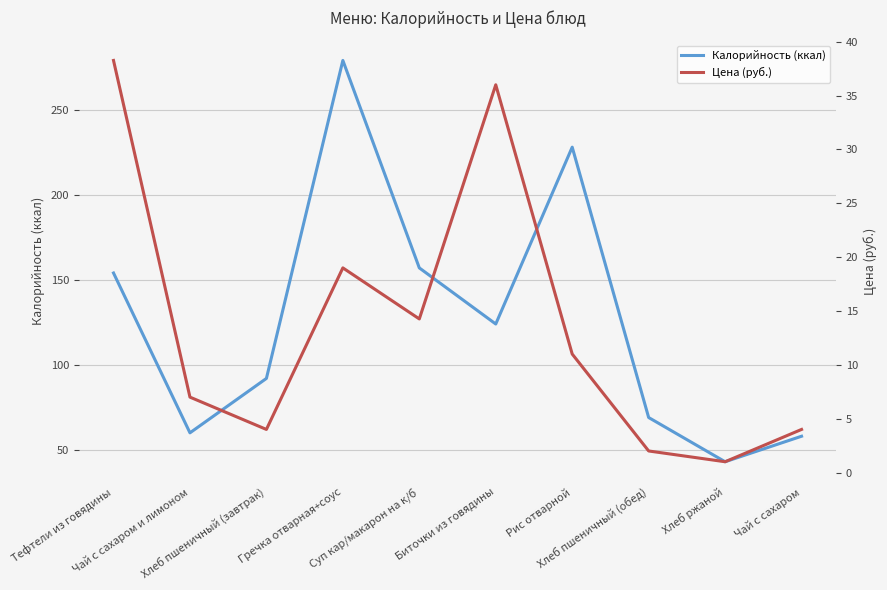

Which category has the lowest value in the Калорийность (ккал) series?

Хлеб ржаной